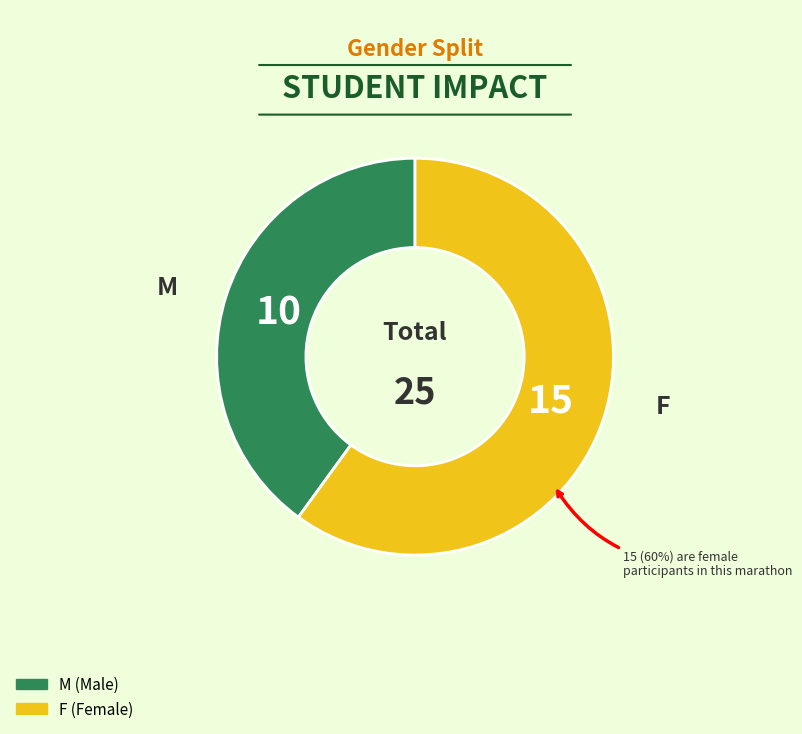

Is it true that F is 60% of the pie?

True